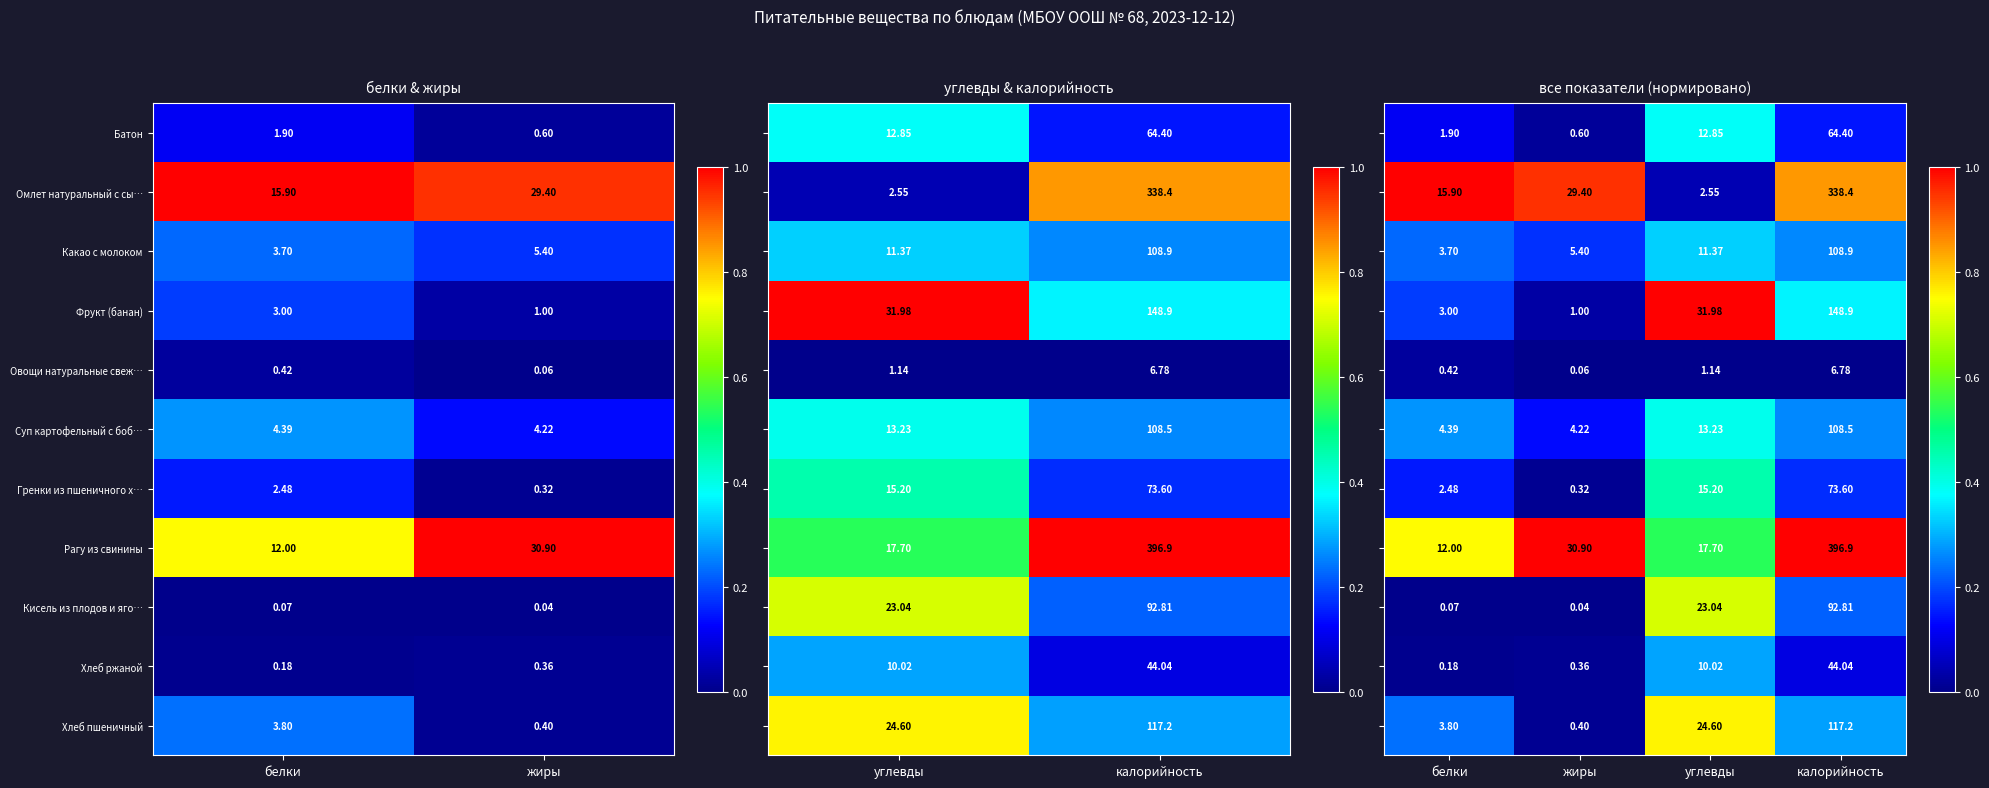

Where is Омлет натуральный с сы… nearest to the value 22?

белки